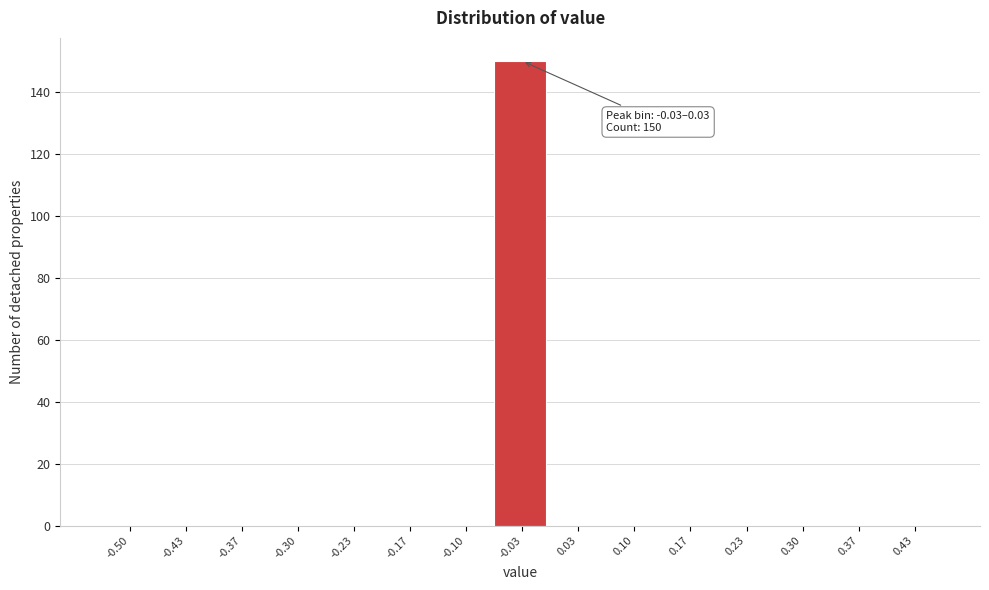

Reading left to right, transcribe all the data shown in this chart.

-0.50=0	-0.43=0	-0.37=0	-0.30=0	-0.23=0	-0.17=0	-0.10=0	-0.03=150	0.03=0	0.10=0	0.17=0	0.23=0	0.30=0	0.37=0	0.43=0